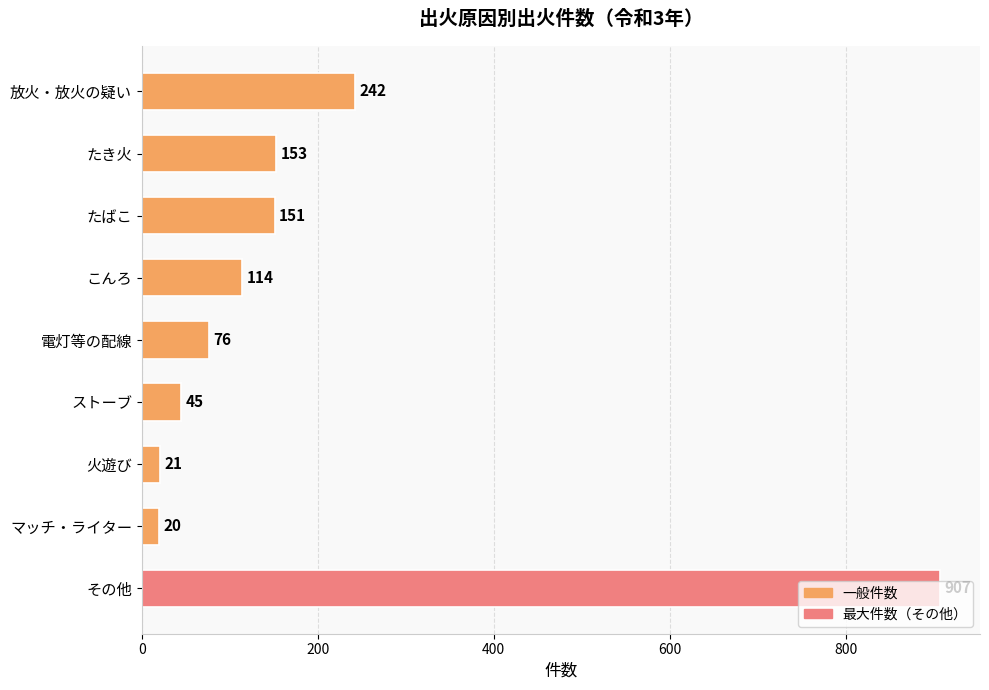

What is the ratio of the value at たばこ to the value at 火遊び?

7.2